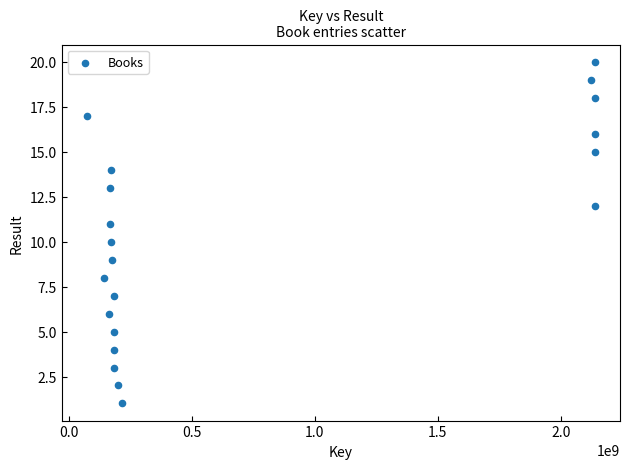

What is the range of Y values (max minus min)?

19